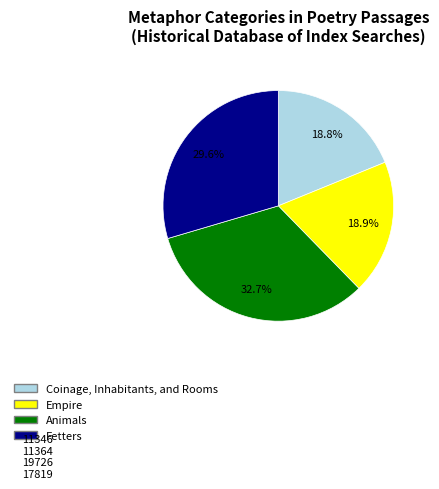

The Animals slice represents 21% of the pie. True or false?

False